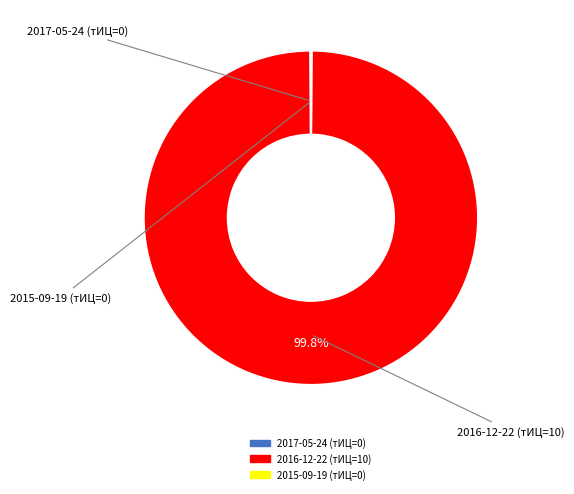

Does 2016-12-22 represent more than half of the total?

Yes